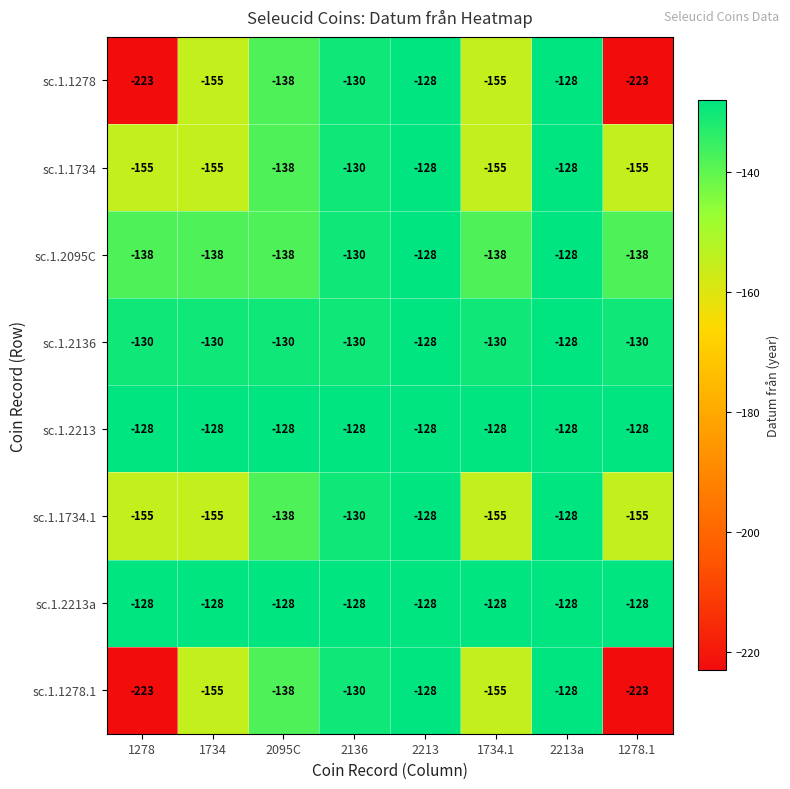

What is the sum of the sc.1.1734.1 values at 1734.1 and 2095C?

-293